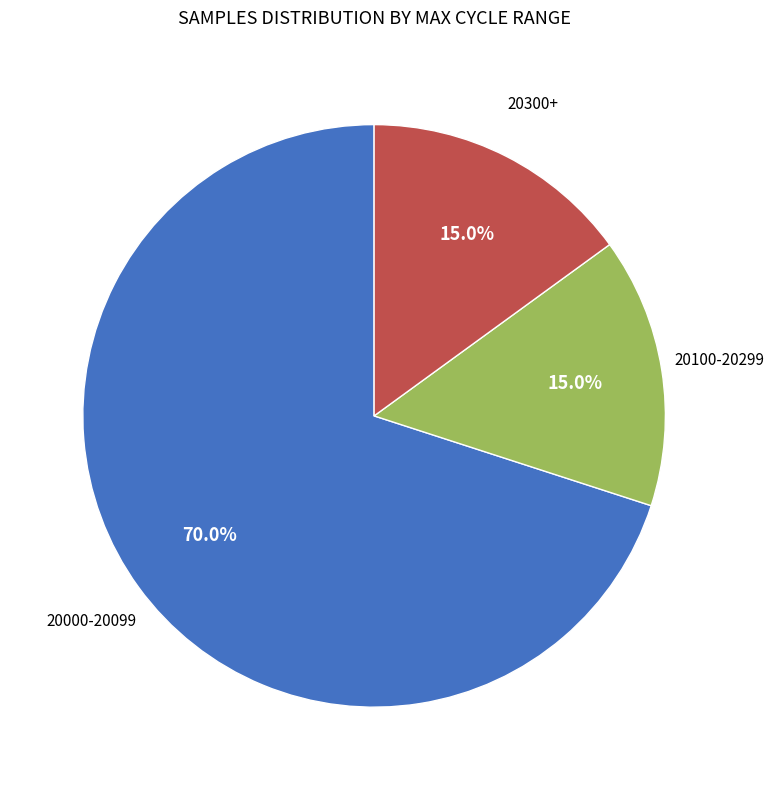

Does any single category account for the majority?

Yes